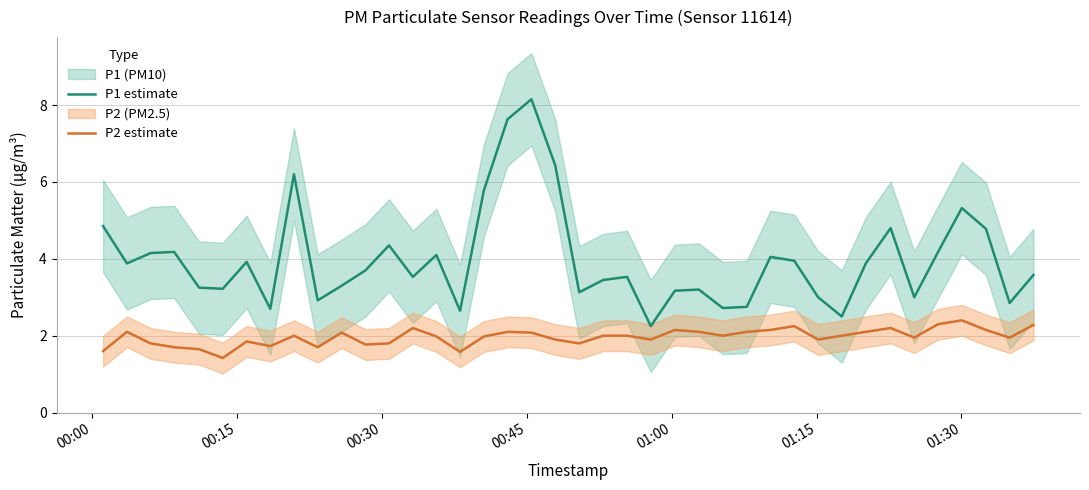

Reading left to right, list all the values displayed in this chart.

P1 estimate: 4.8	3.9	4.2	4.2	3.2	3.2	3.9	2.7	6.2	2.9	3.3	3.7	4.3	3.5	4.1	2.6	5.8	7.6	8.2	6.4	3.1	3.5	3.5	2.2	3.2	3.2	2.7	2.8	4.0	4.0	3.0	2.5	3.9	4.8	3.0	4.2	5.3	4.8	2.9	3.6
P2 estimate: 1.6	2.1	1.8	1.7	1.6	1.4	1.9	1.7	2.0	1.7	2.1	1.8	1.8	2.2	2.0	1.6	2.0	2.1	2.1	1.9	1.8	2.0	2.0	1.9	2.1	2.1	2.0	2.1	2.1	2.2	1.9	2.0	2.1	2.2	1.9	2.3	2.4	2.1	1.9	2.3